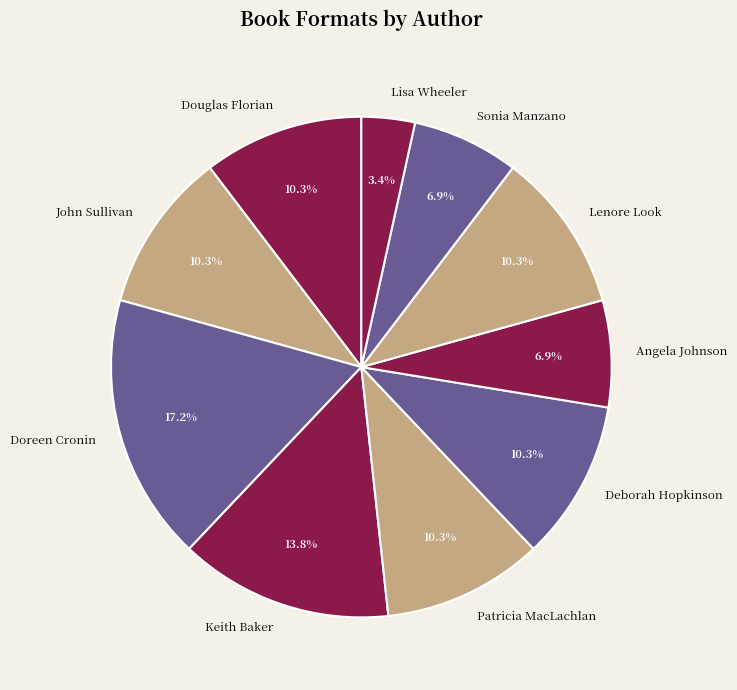

To the nearest percent, what portion does Lenore Look represent?

10%